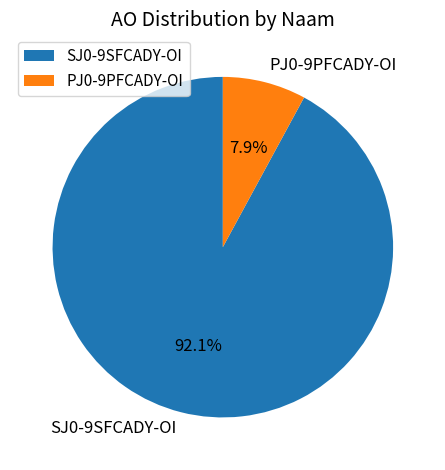

Is there a majority slice in this chart?

Yes